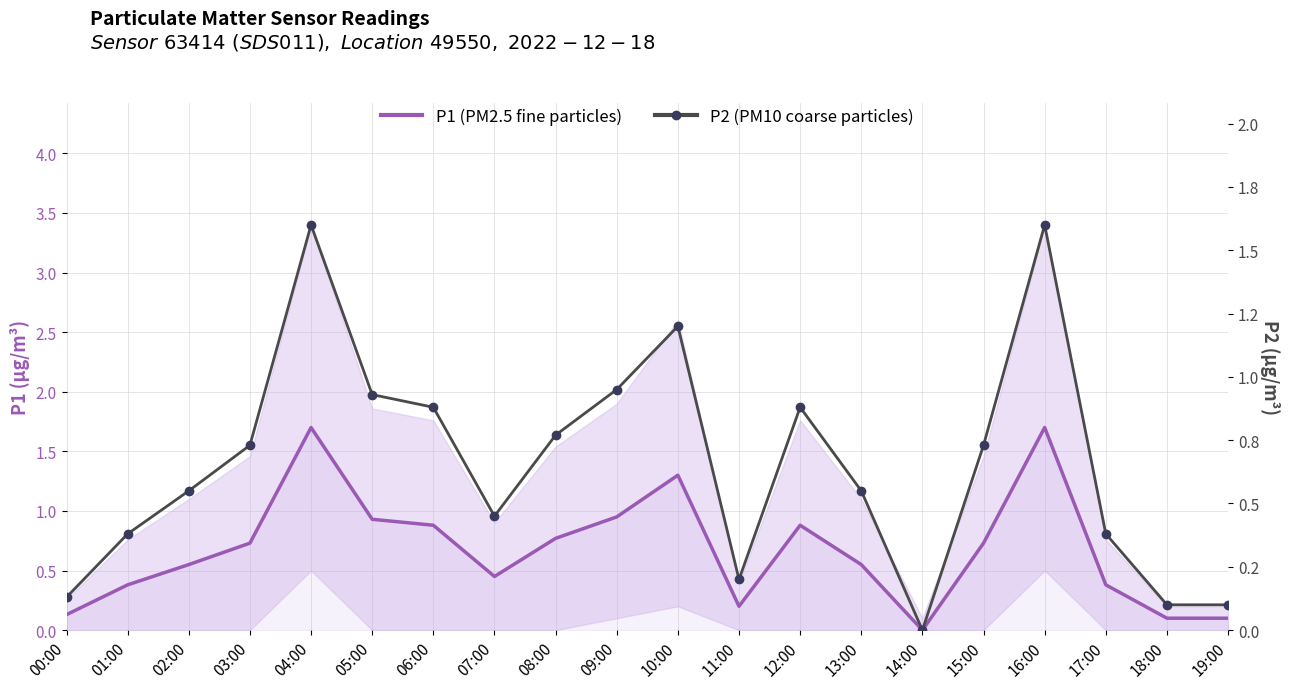

Where is the first local minimum for P1 (PM2.5)?

07:00